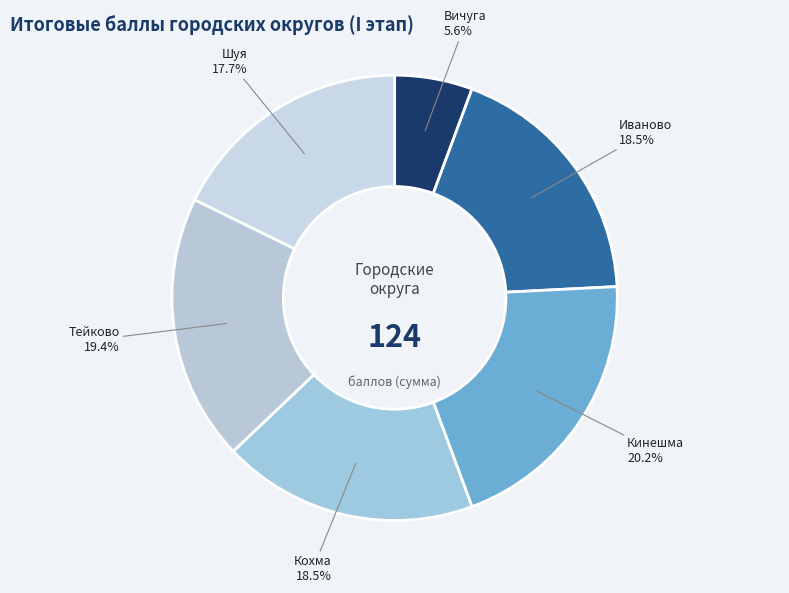

Does any single category account for the majority?

No